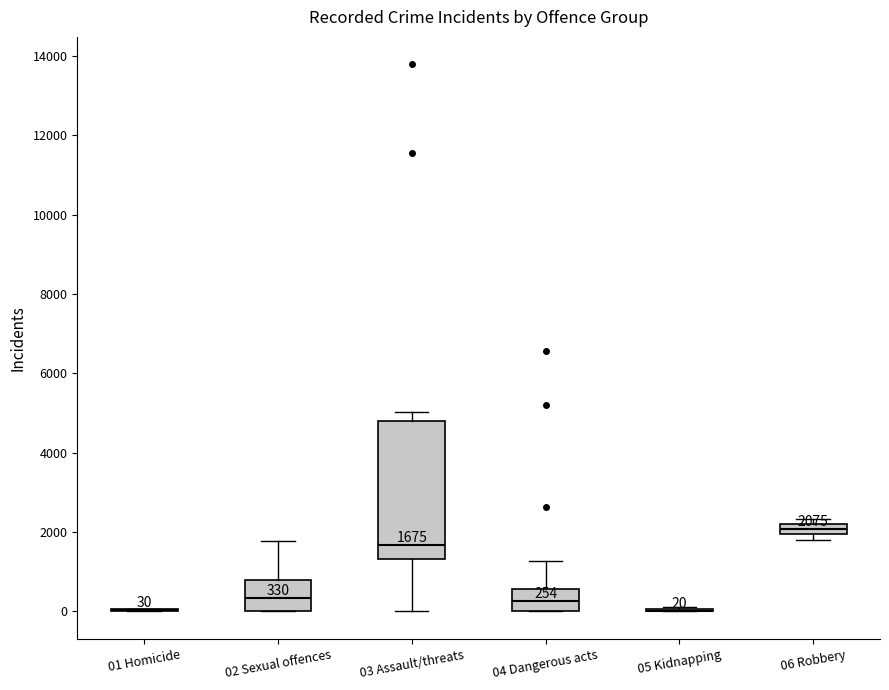

Comparing the boxes themselves (not the whiskers), which one is the tallest?

03 Assault/threats